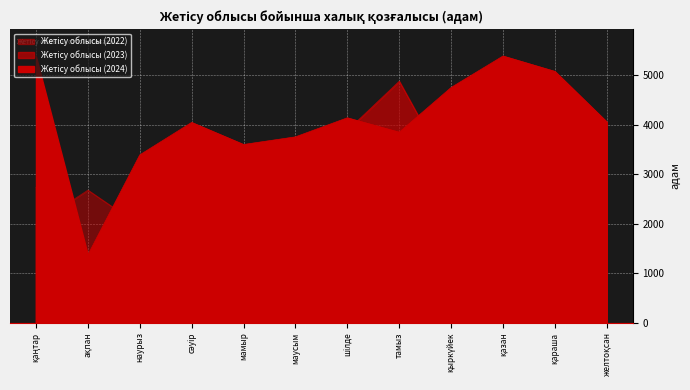

The Жетісу облысы (2022) series shows 3310 at тамыз. True or false?

False